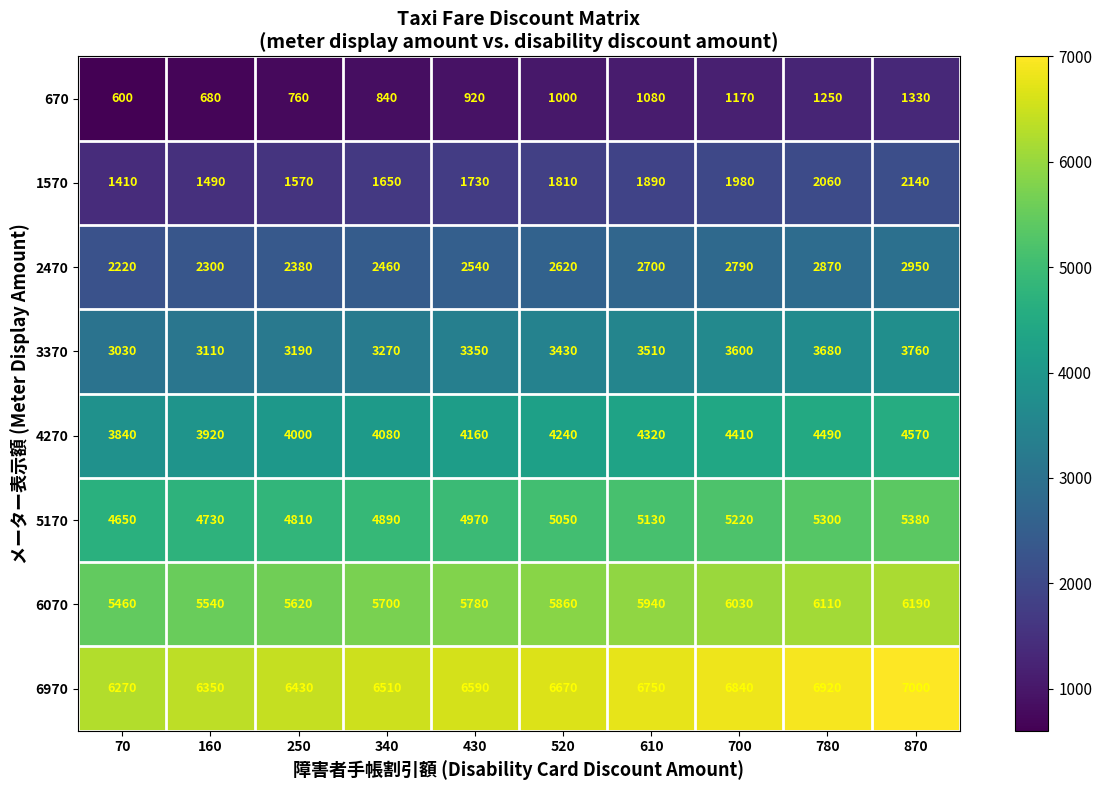

What is the difference between the 2470 values at 780 and 520?

250